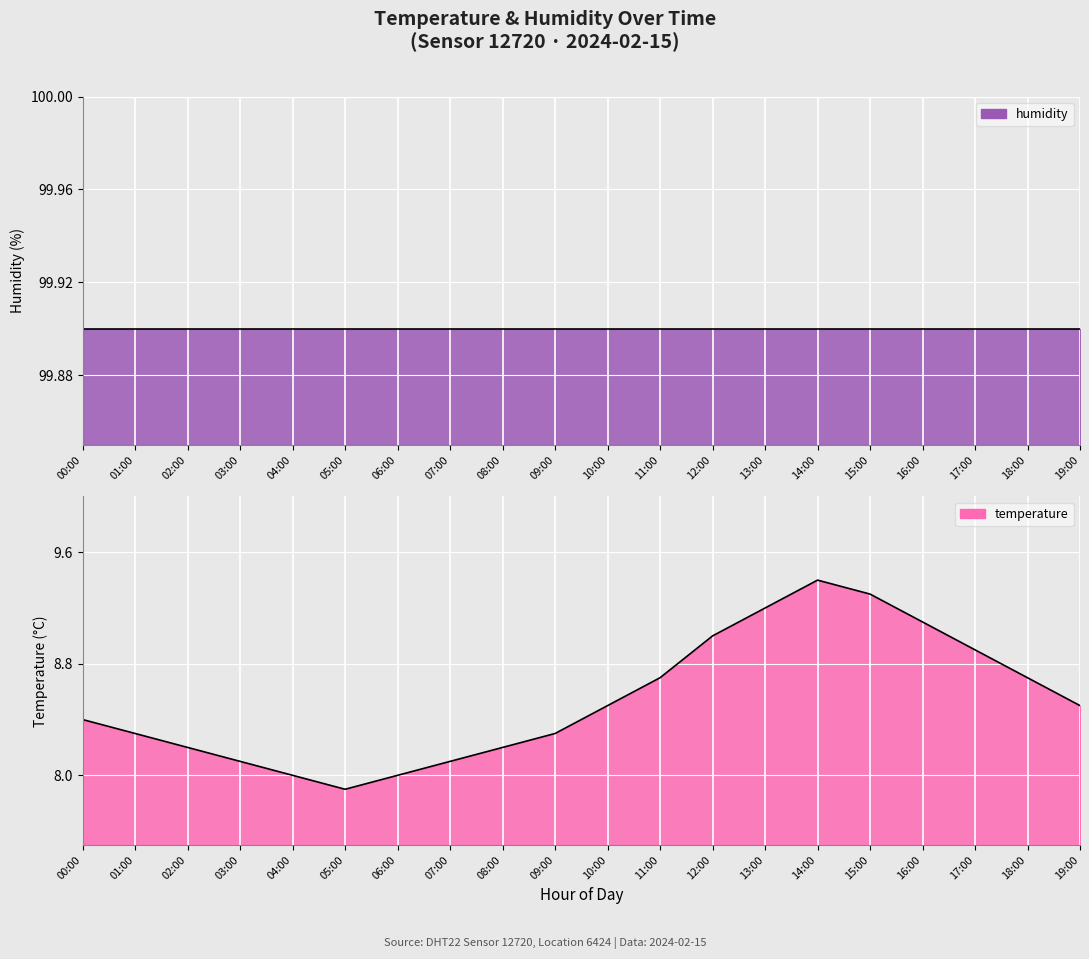

What position from the right is 03:00?

17